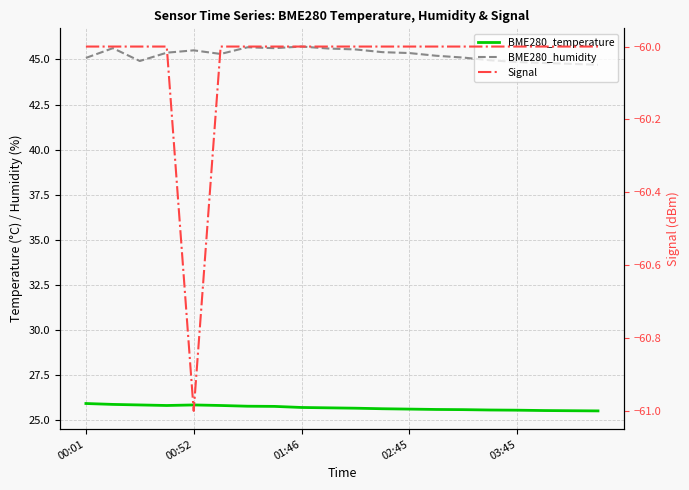

True or false: Signal and BME280_humidity intersect in this chart.

False